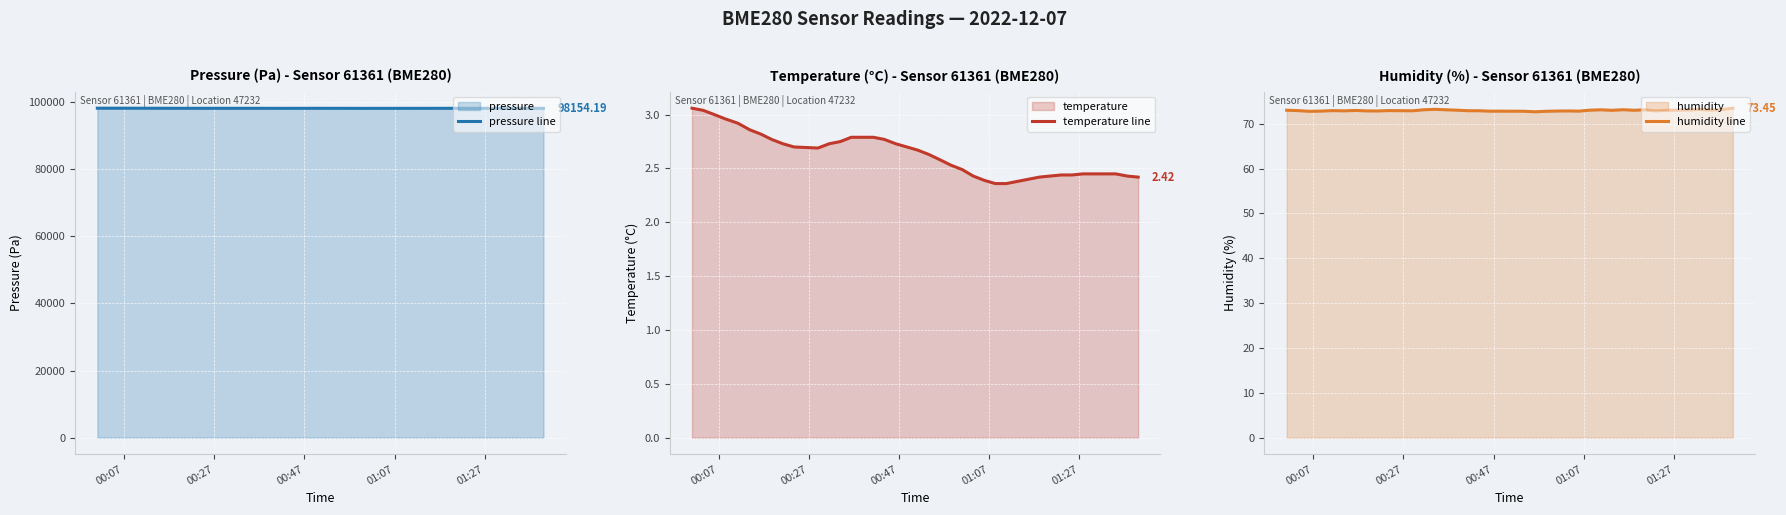

How many data points does each series have?

40